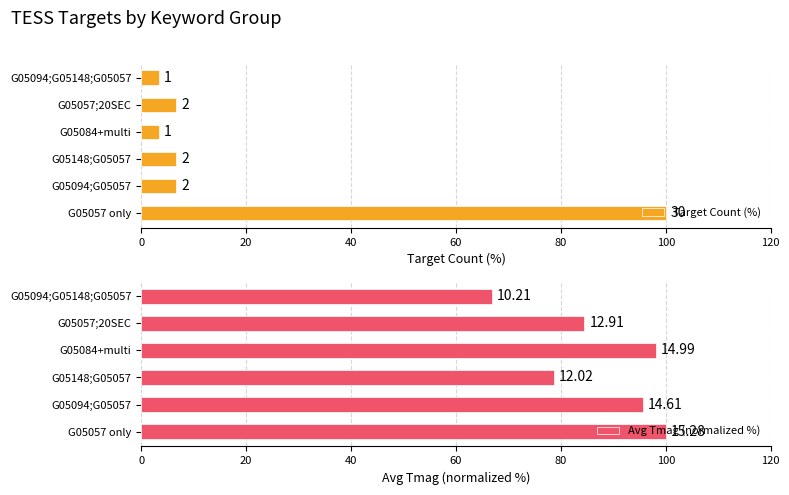

At G05057;20SEC, list the series in order from smallest to largest.

Target Count (%), Avg Tmag (normalized %)